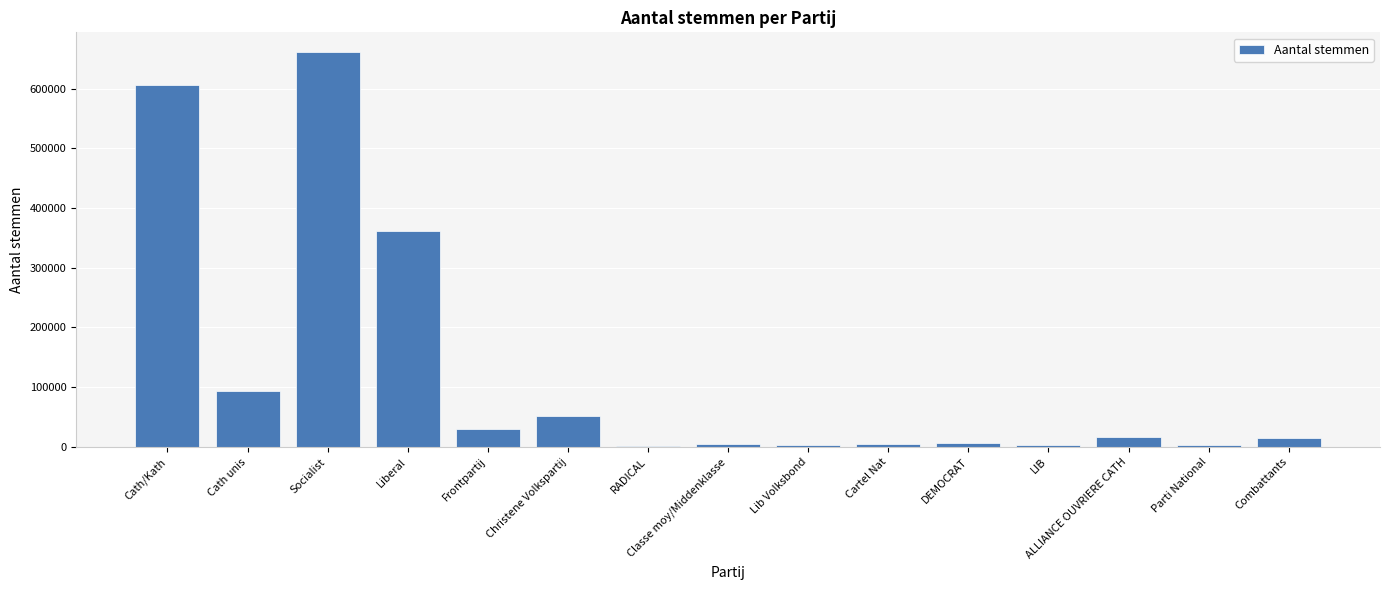

Does the chart contain stacked bars?

No